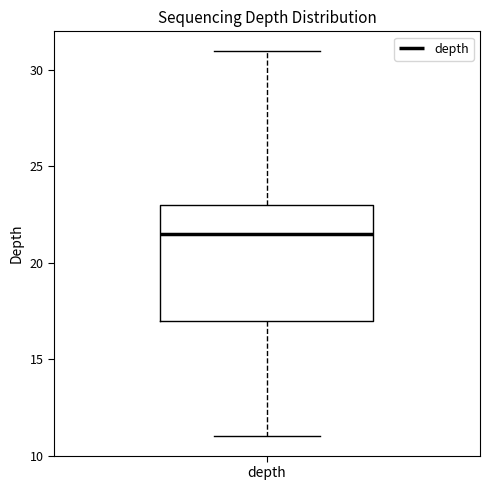

Transcribe this box plot: give where the median line is, the range the box spans, and where the two whiskers end, as read against the y-axis. The values are not printed on the chart, so give them approximately, as read against the axis.

median 21.5, box 17.0 to 23.0, whiskers 11.0 to 31.0